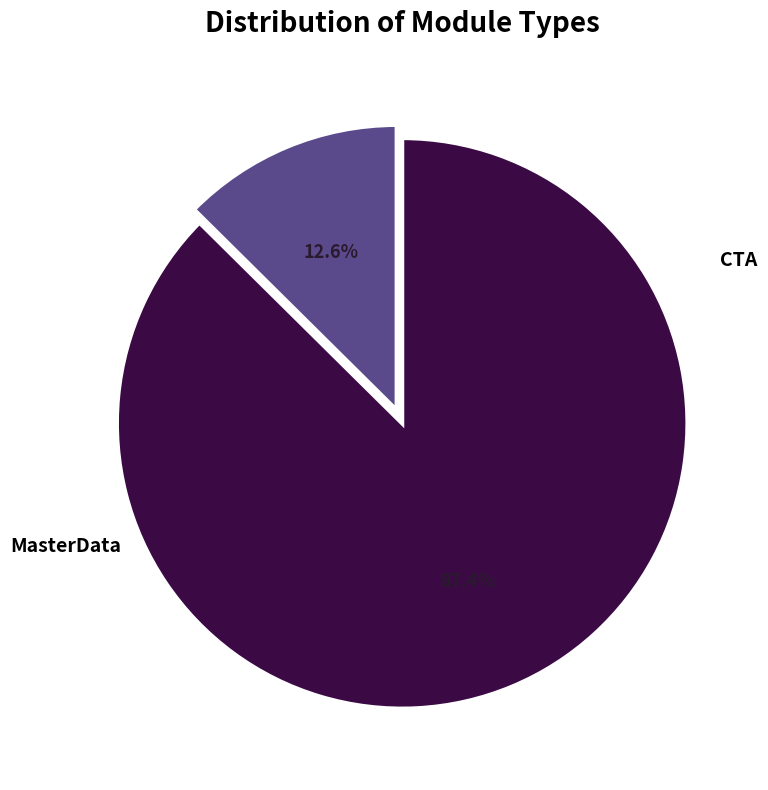

How many slices are in this pie chart?

2